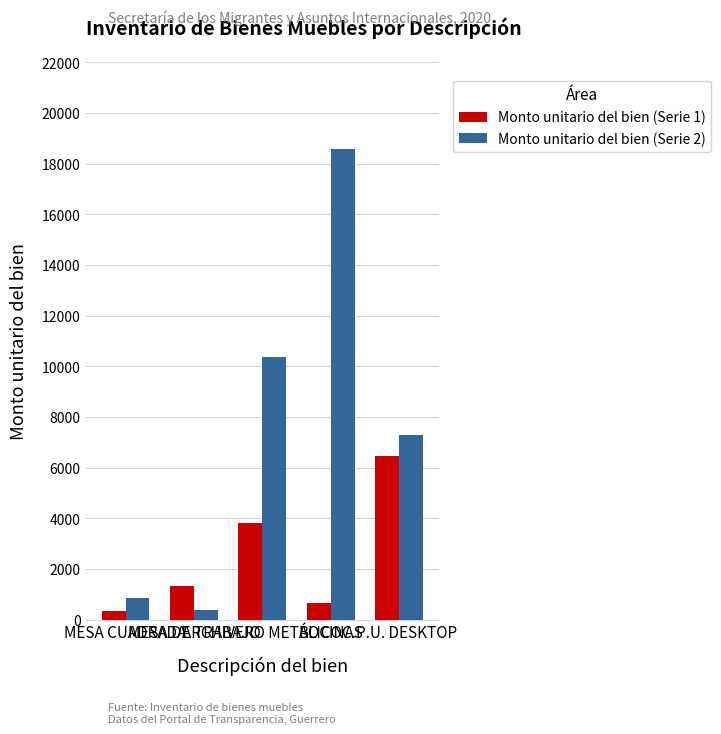

What is the difference between the highest and lowest values at MESA CUADRADA?

520.0